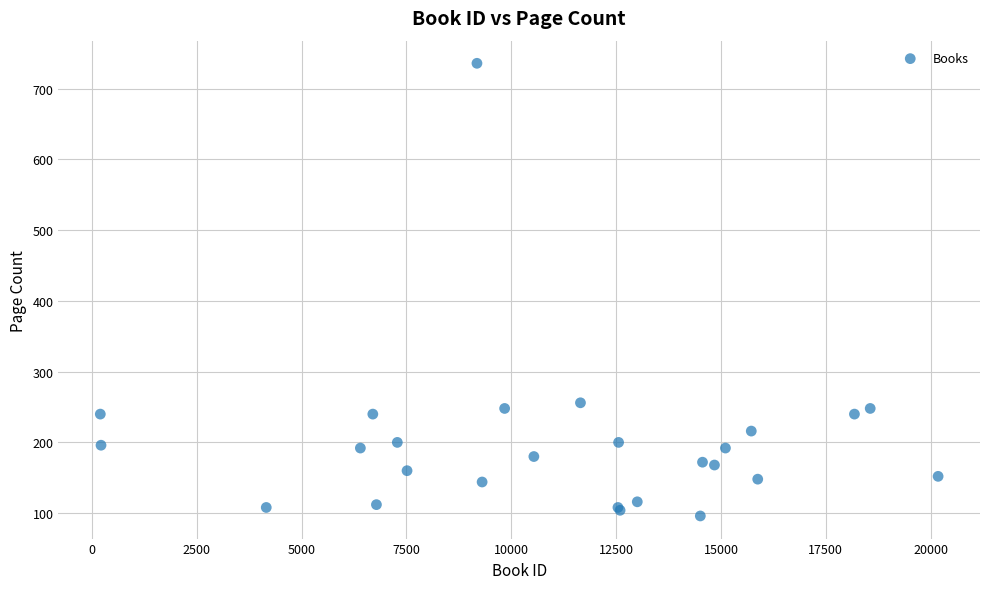

What Y value in the scatter plot is closest to 416?

256